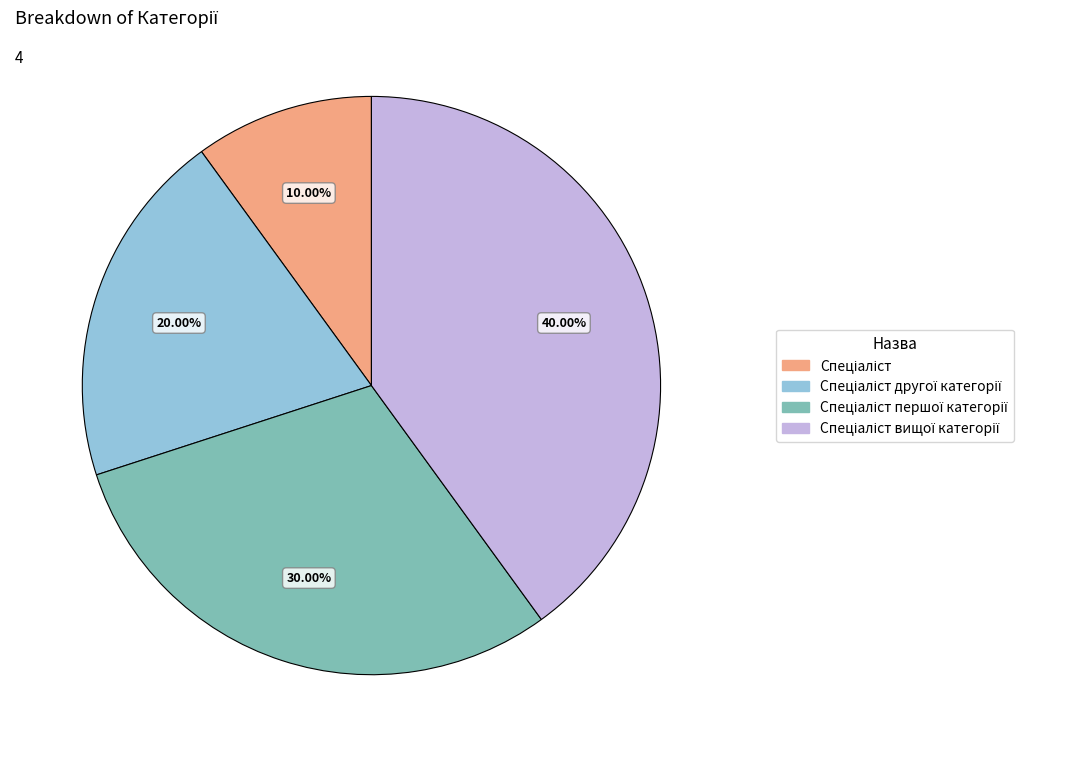

Count the number of slices in the pie.

4